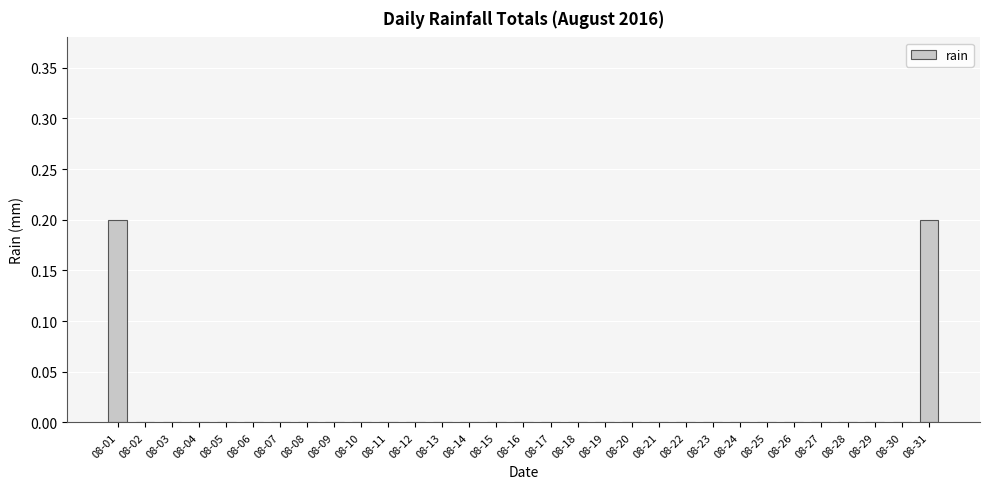

Reading right to left, extract all data points from this chart.

08-31=0.2	08-30=0.0	08-29=0.0	08-28=0.0	08-27=0.0	08-26=0.0	08-25=0.0	08-24=0.0	08-23=0.0	08-22=0.0	08-21=0.0	08-20=0.0	08-19=0.0	08-18=0.0	08-17=0.0	08-16=0.0	08-15=0.0	08-14=0.0	08-13=0.0	08-12=0.0	08-11=0.0	08-10=0.0	08-09=0.0	08-08=0.0	08-07=0.0	08-06=0.0	08-05=0.0	08-04=0.0	08-03=0.0	08-02=0.0	08-01=0.2